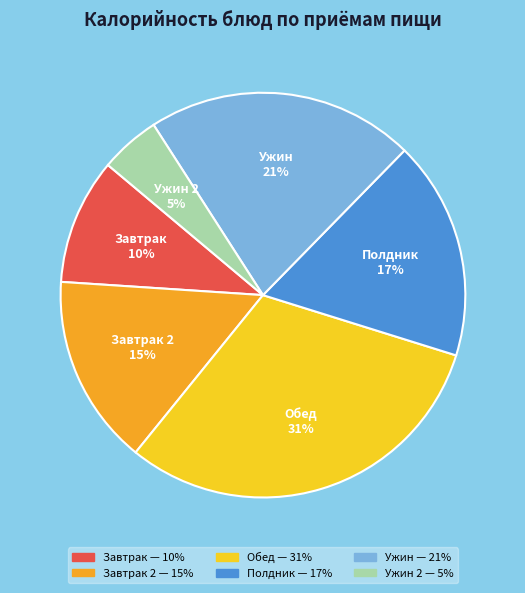

To the nearest percent, what is the average slice percentage?

17%